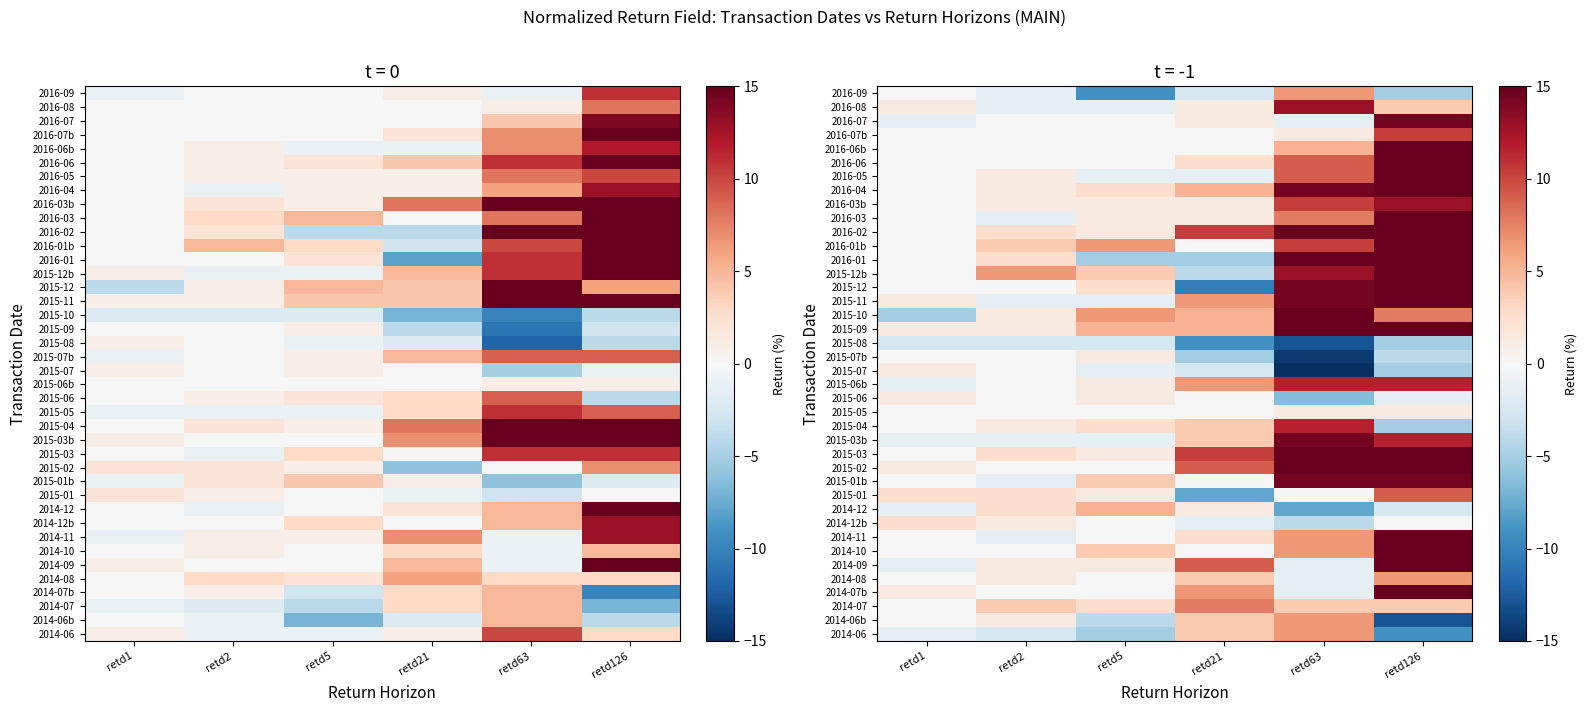

What is the highest value of the 2016-02 series?

15.0